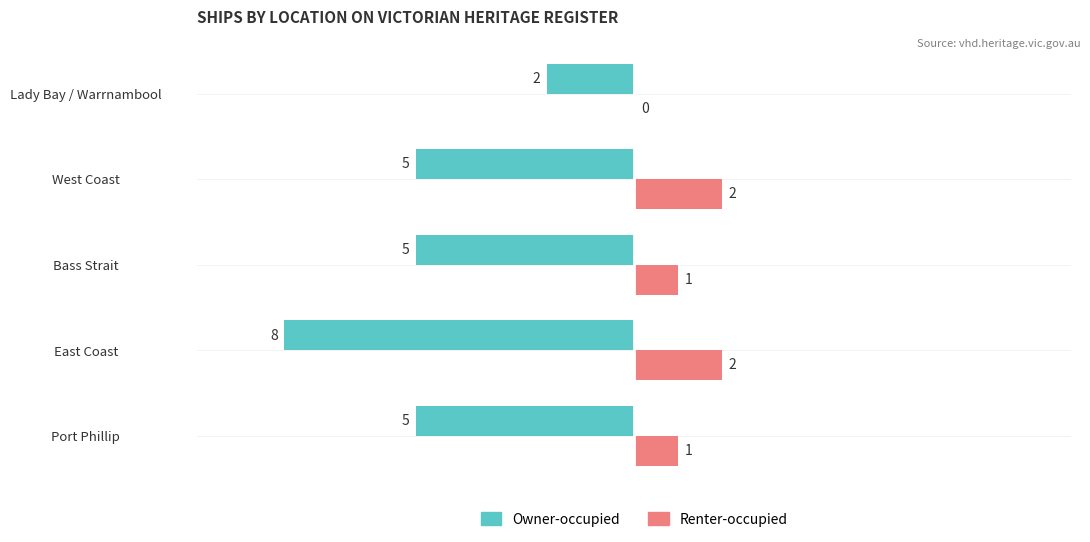

Is it true that Owner-occupied equals -5 at Bass Strait?

True